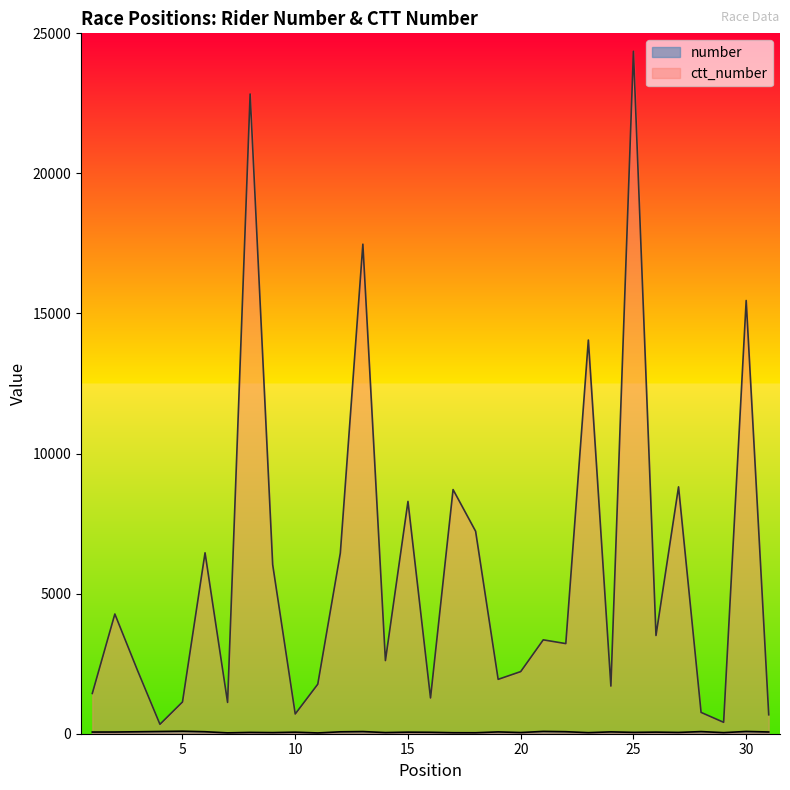

Which series has the largest range (max minus min)?

ctt_number